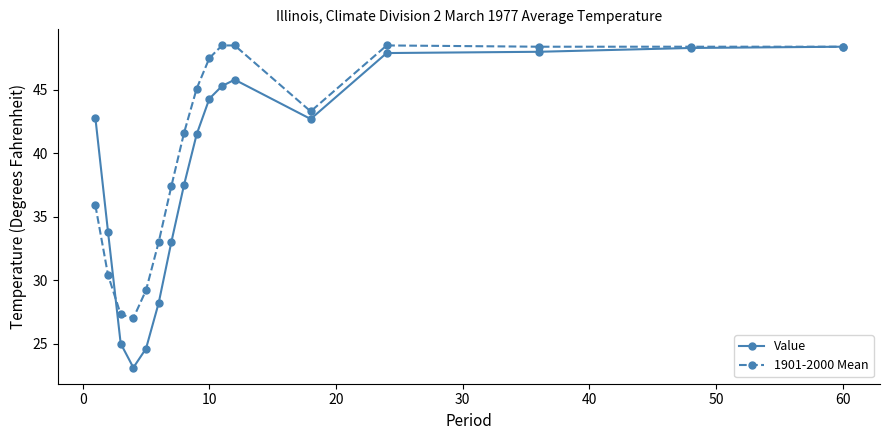

What is the value of the Value point at the 4th from the left?

23.1